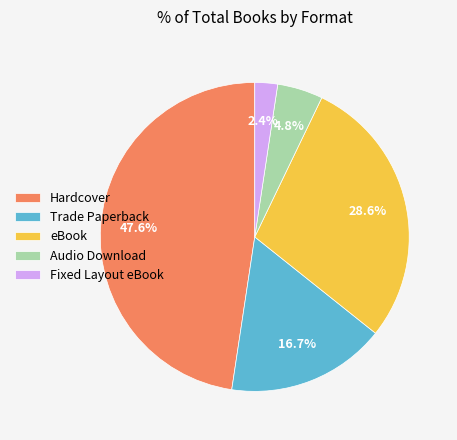

Which category has the smallest portion of the pie?

Fixed Layout eBook